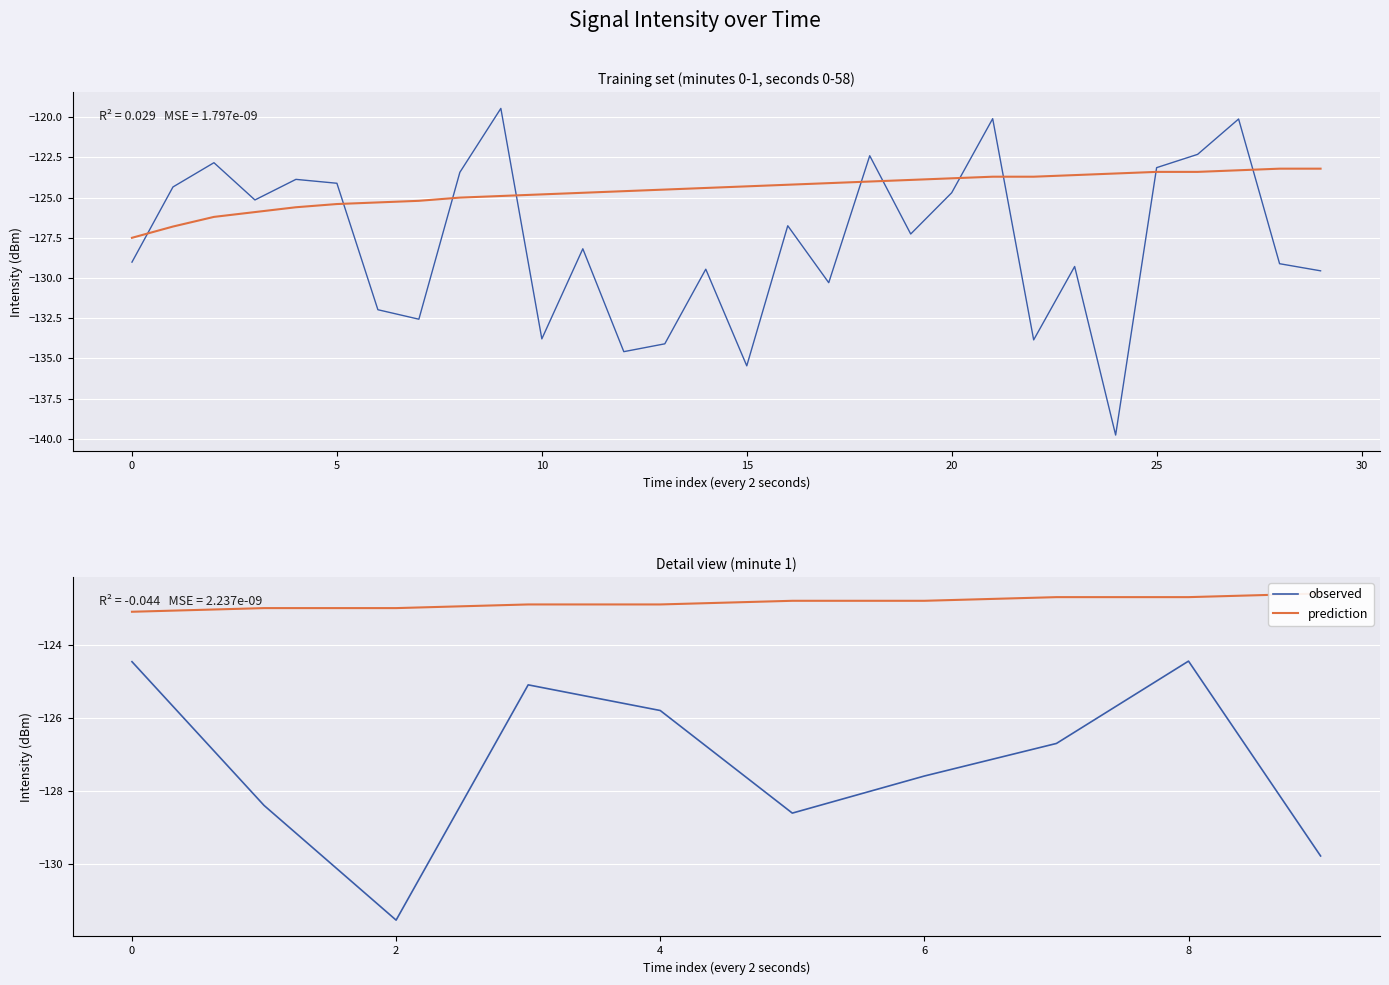

What is the difference between the maximum and minimum values in the prediction series?

0.5